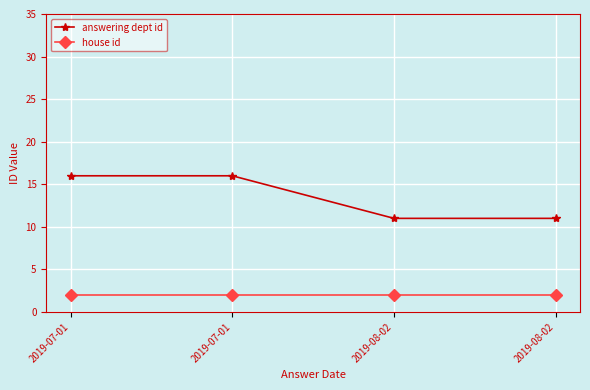

Rank the series by their average value, from lowest to highest.

house id, answering dept id